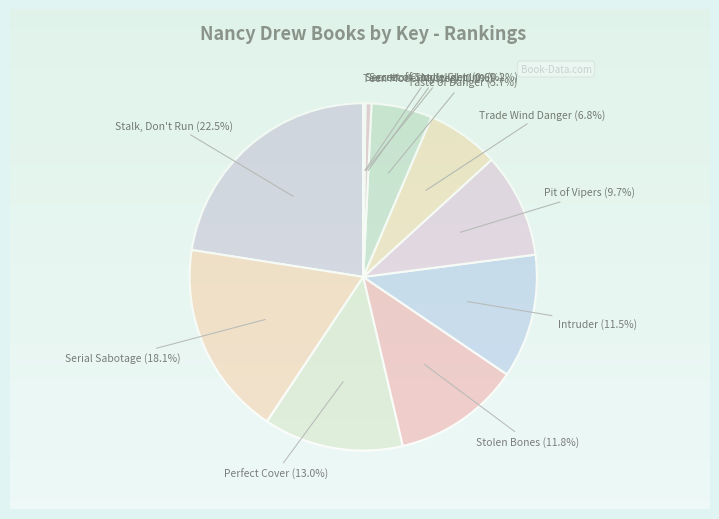

To the nearest percent, what is the difference between the largest and smallest slice percentages?

23%